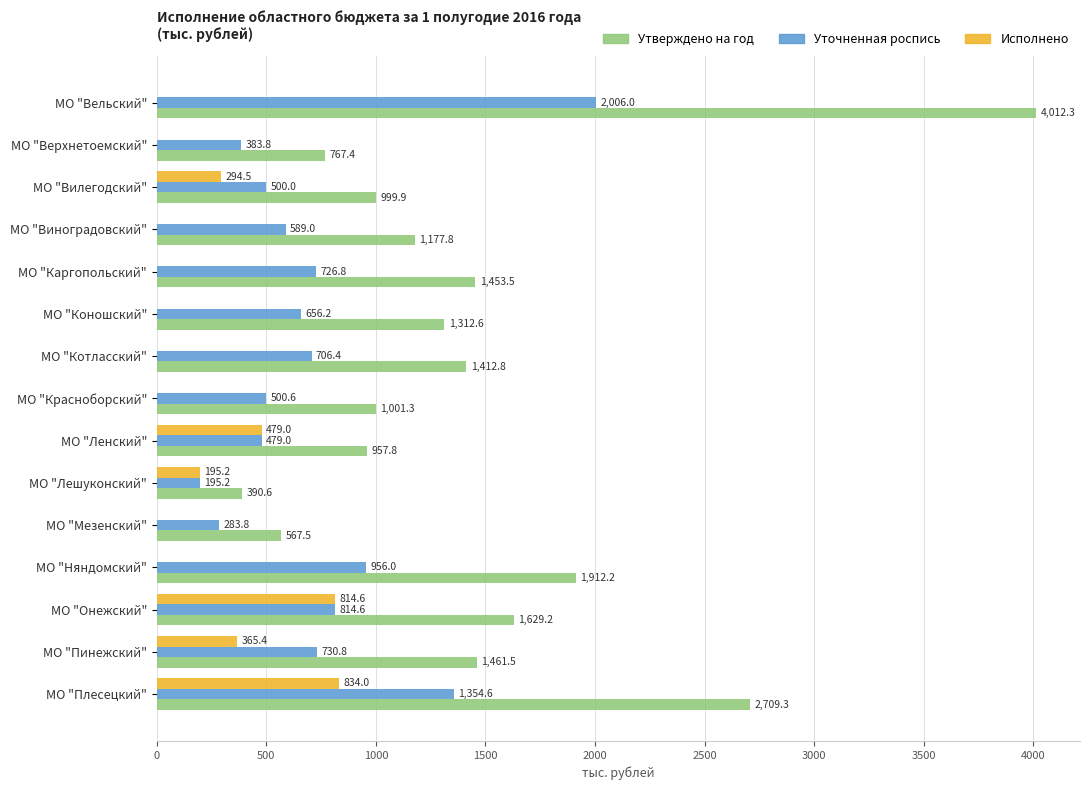

The Уточненная роспись series shows 500.6 at МО "Красноборский". True or false?

True